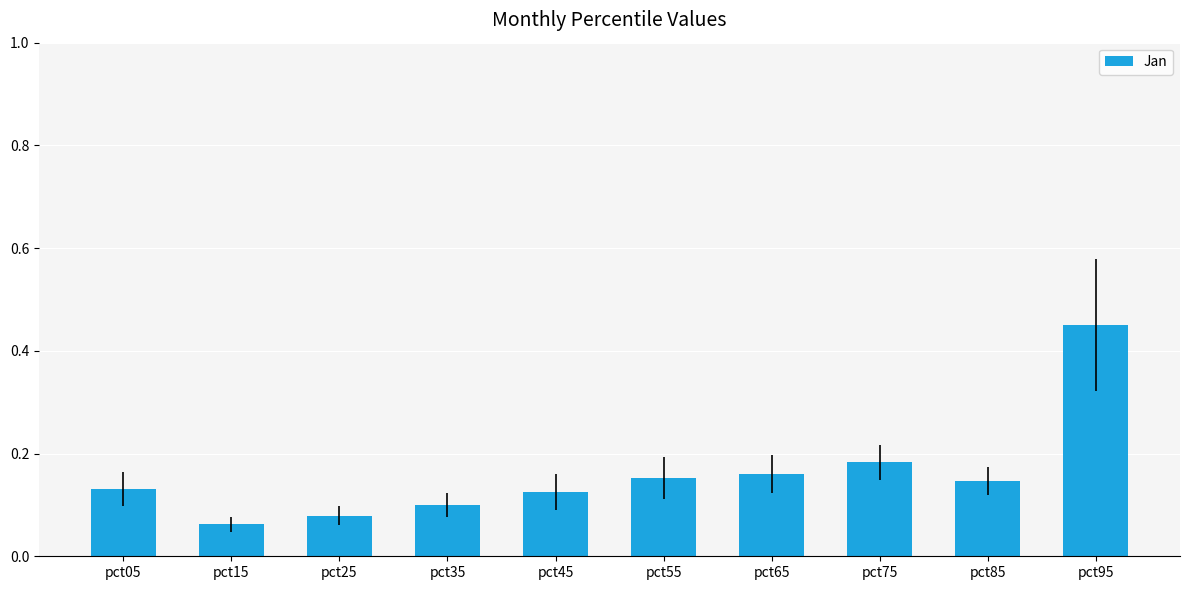

Where is the data nearest to the value 0?

pct15